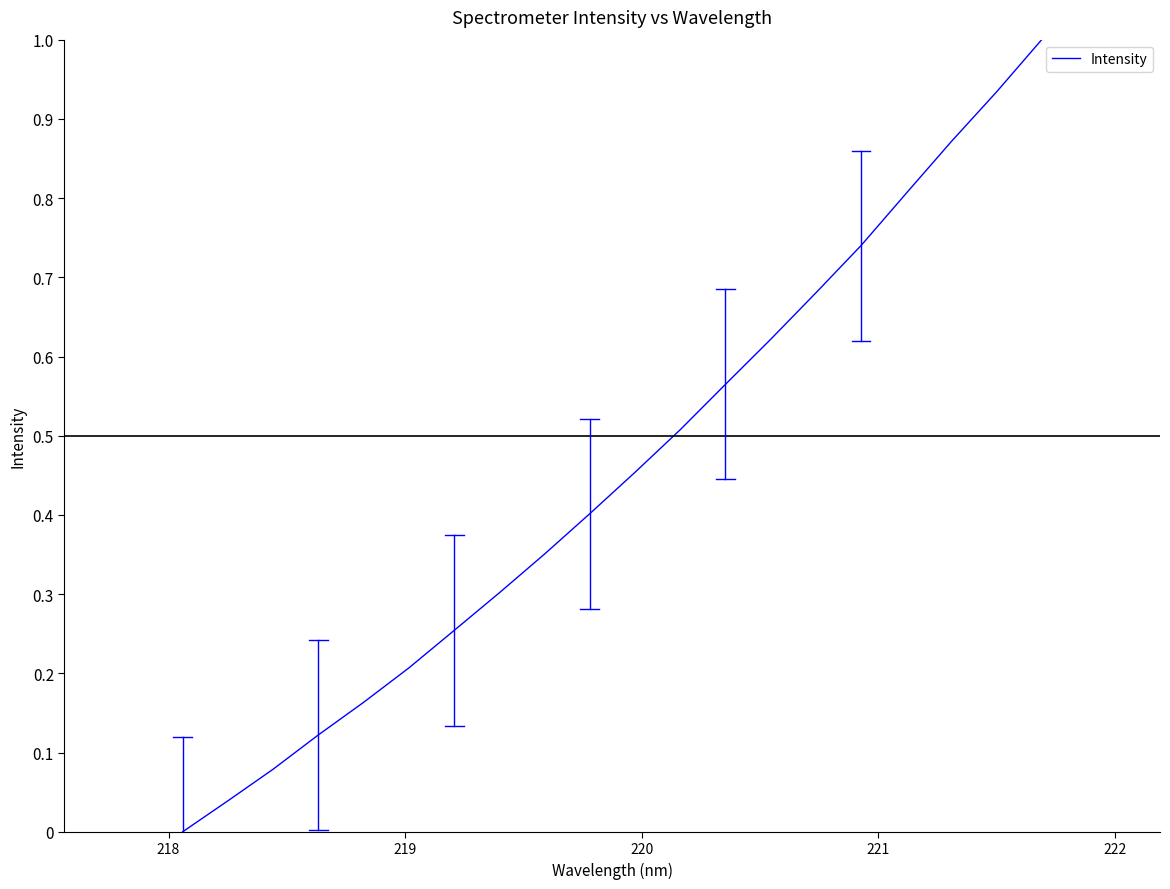

What is the greatest value displayed?

1.0